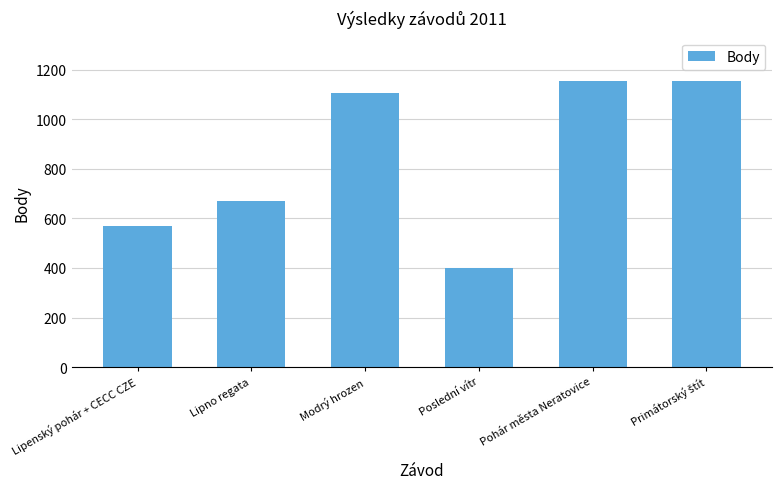

What is the change in value from Lipno regata to Poslední vítr?

-270